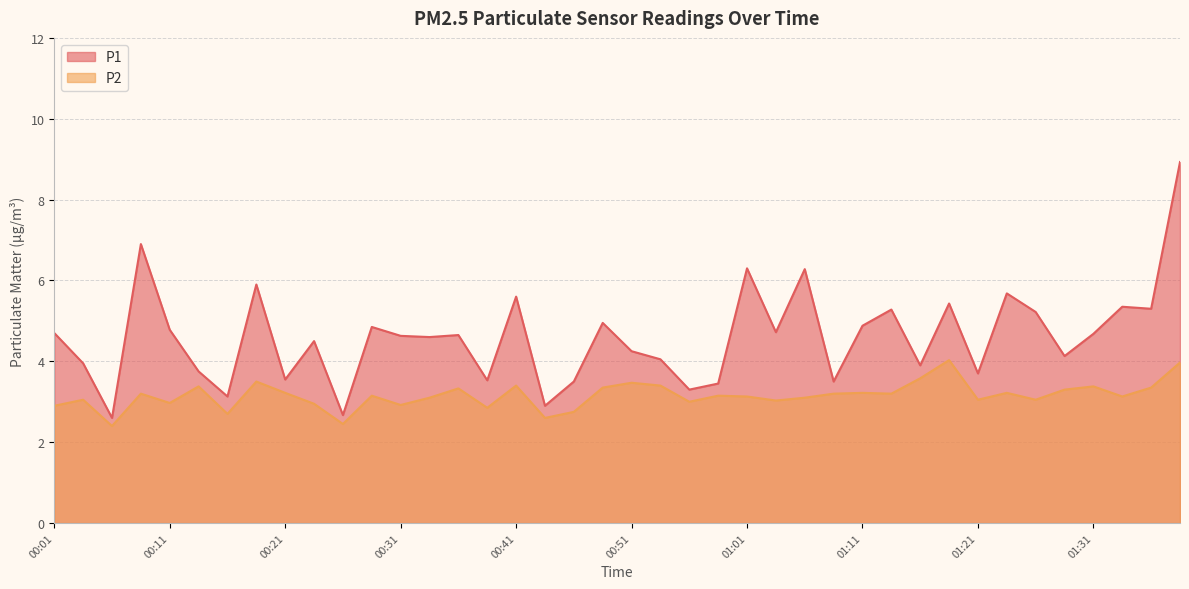

In P2, how many points are lower than both neighbors (excluding endpoints)?

13